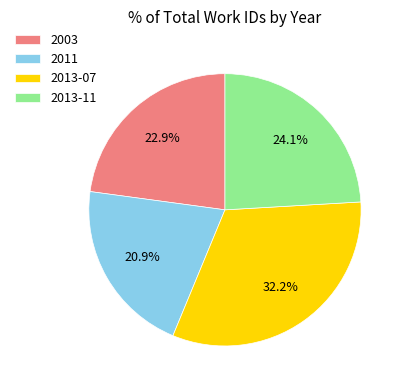

Which category has the biggest portion of the pie?

2013-07